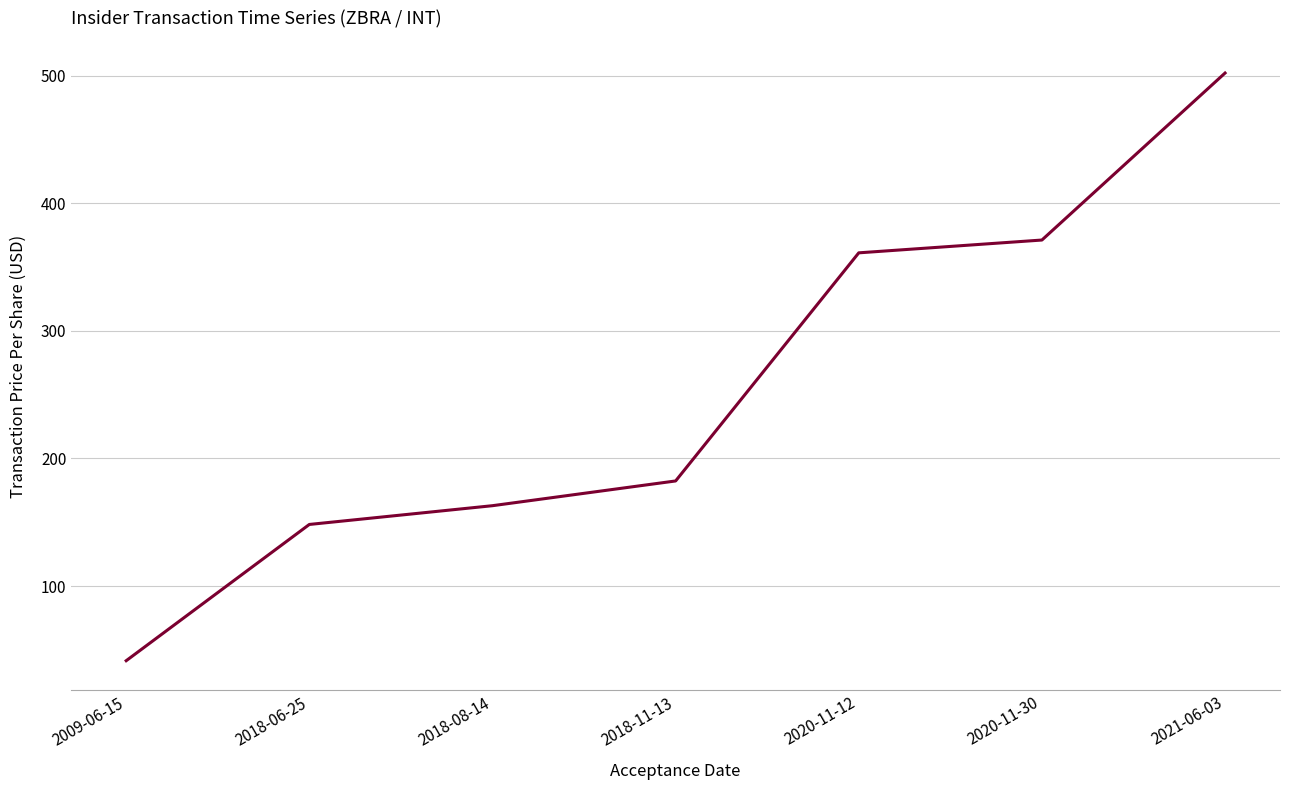

How many lines are shown in the chart?

1